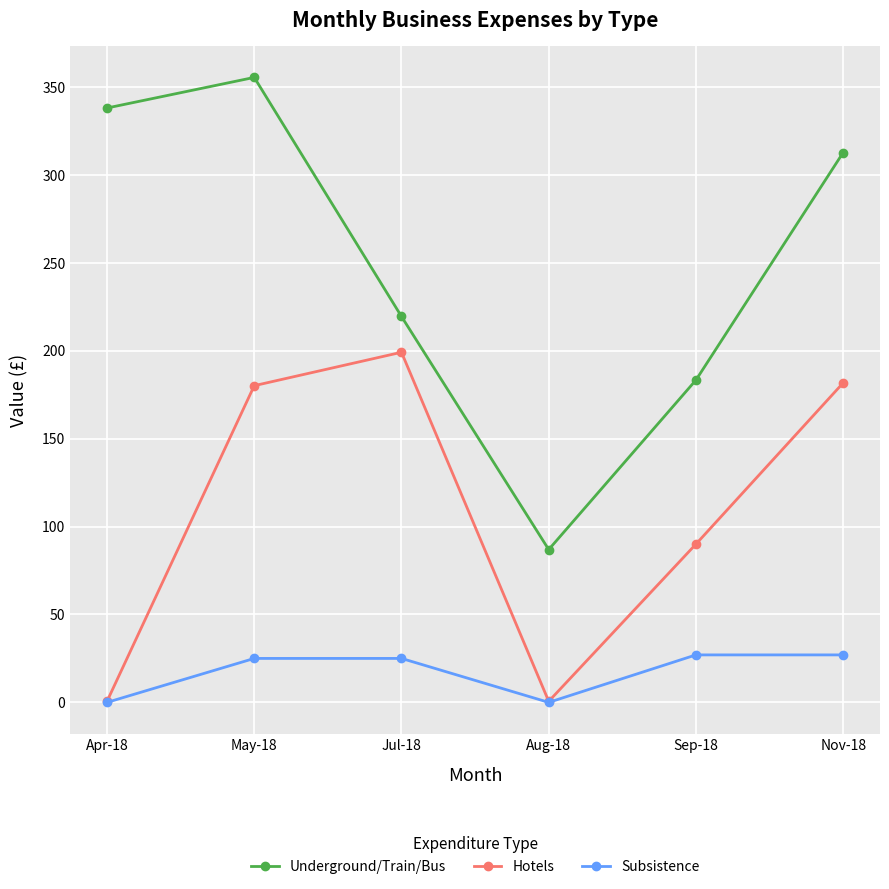

True or false: Hotels has a value of 0.6 at Aug-18.

True